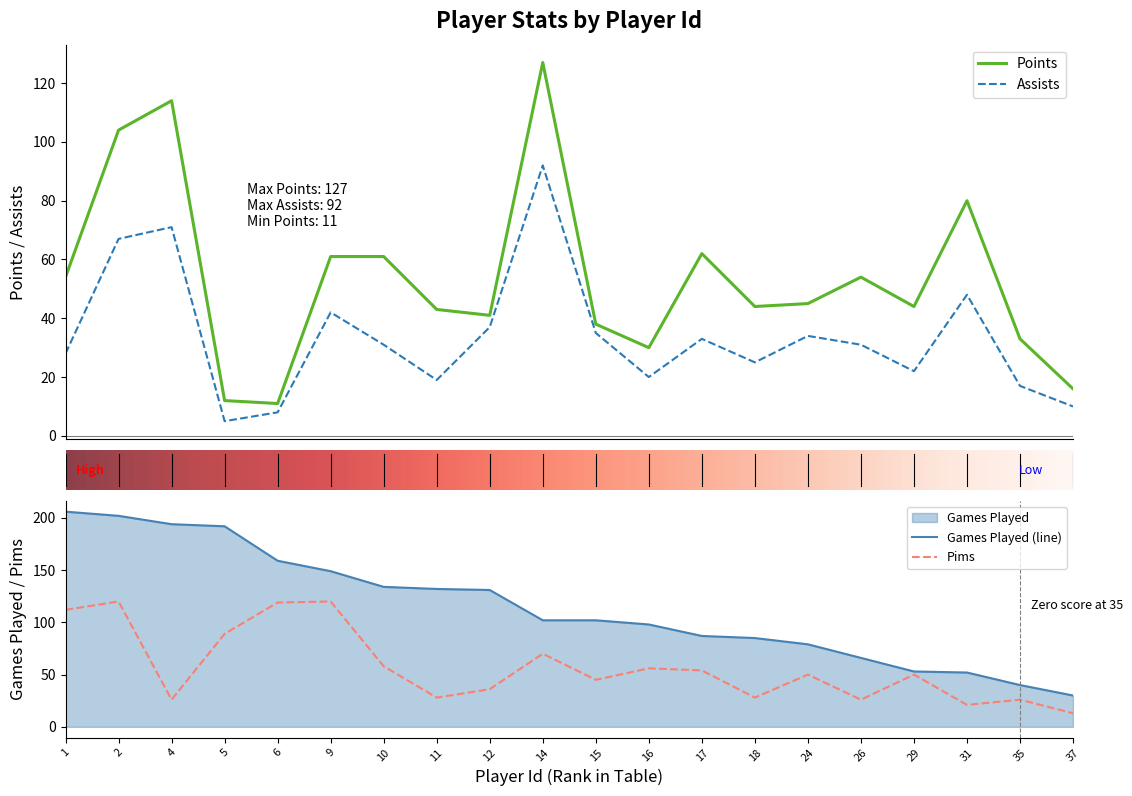

List the labels in order of Assists value, smallest first.

5, 6, 37, 35, 11, 16, 29, 18, 1, 10, 26, 17, 24, 15, 12, 9, 31, 2, 4, 14